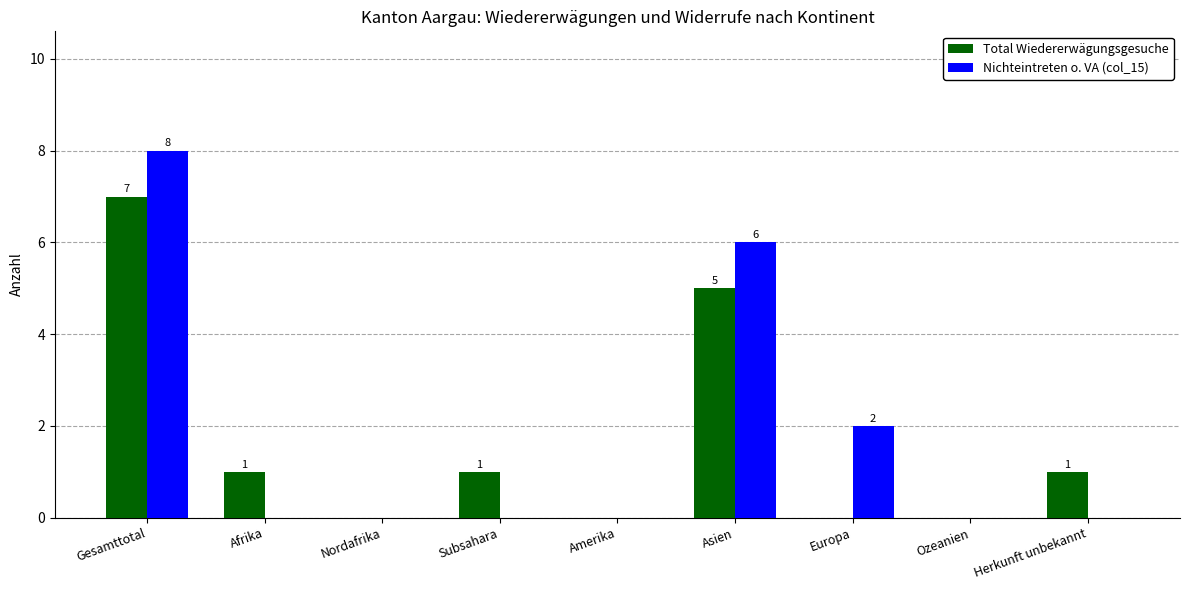

Reading right to left, transcribe all the data shown in this chart.

Total Wiedererwägungsgesuche: Herkunft unbekannt=1	Ozeanien=0	Europa=0	Asien=5	Amerika=0	Subsahara=1	Nordafrika=0	Afrika=1	Gesamttotal=7
Nichteintreten o. VA (col_15): Herkunft unbekannt=0	Ozeanien=0	Europa=2	Asien=6	Amerika=0	Subsahara=0	Nordafrika=0	Afrika=0	Gesamttotal=8